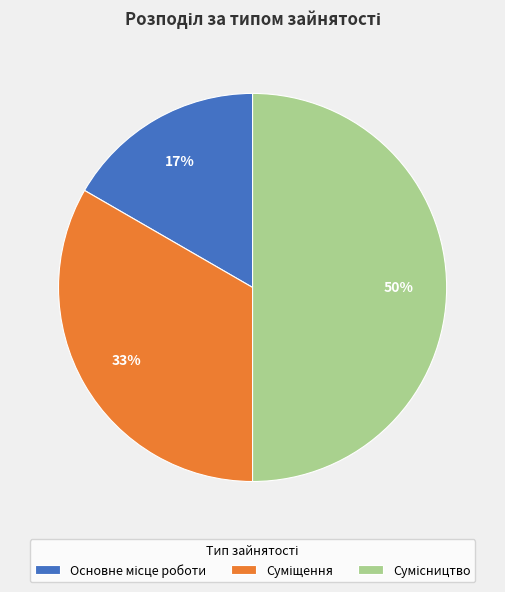

To the nearest percent, what is the average slice percentage?

33%